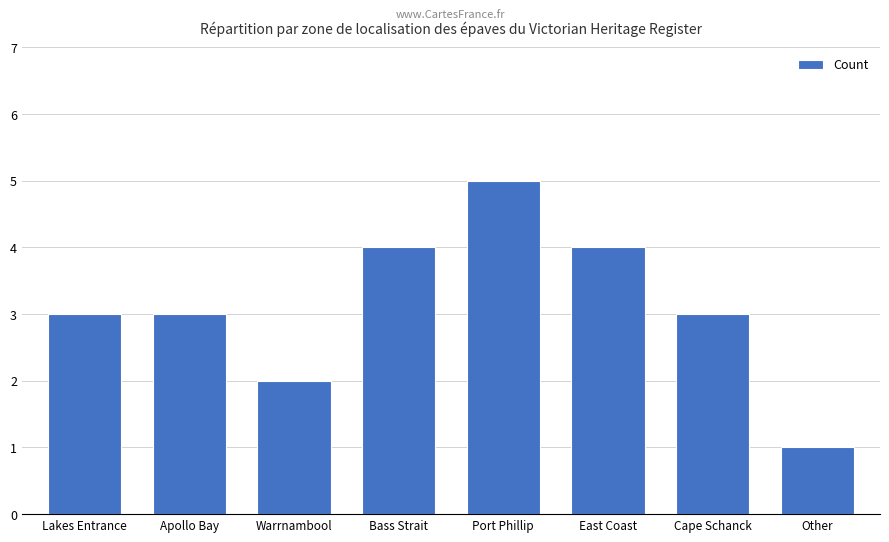

Which has a higher value, Warrnambool or Bass Strait?

Bass Strait